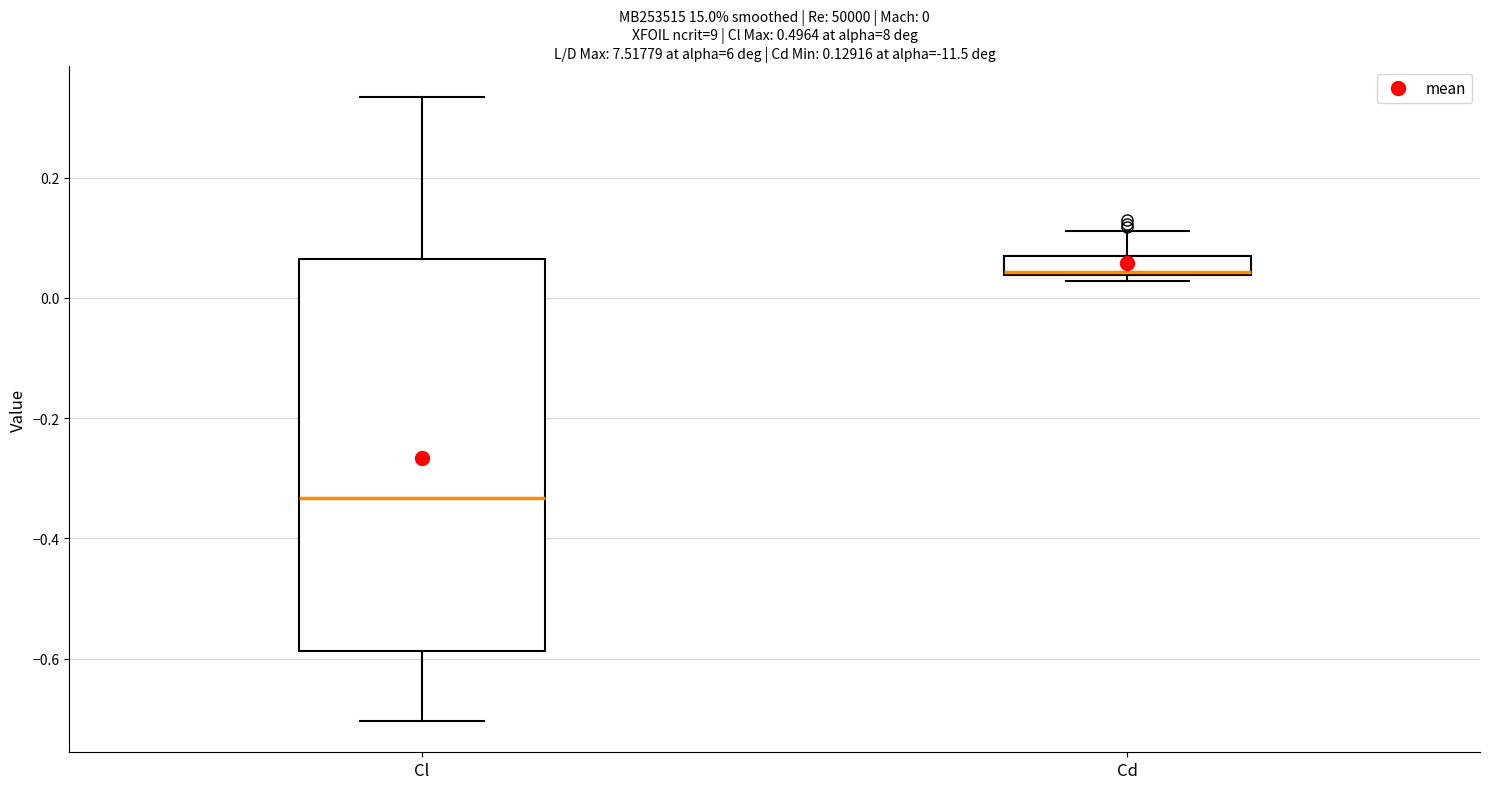

Comparing the boxes themselves (not the whiskers), which one is the tallest?

Cl